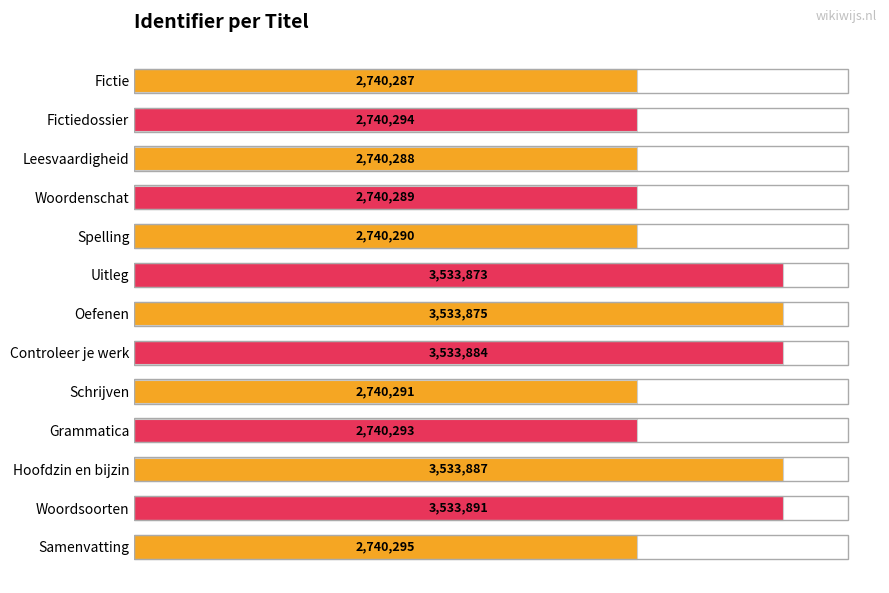

Are the bars horizontal?

Yes